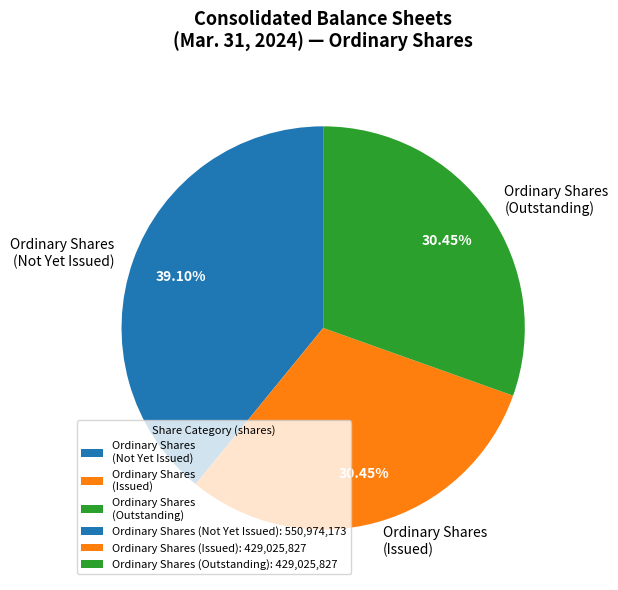

Which category has the biggest portion of the pie?

Ordinary Shares (Not Yet Issued)